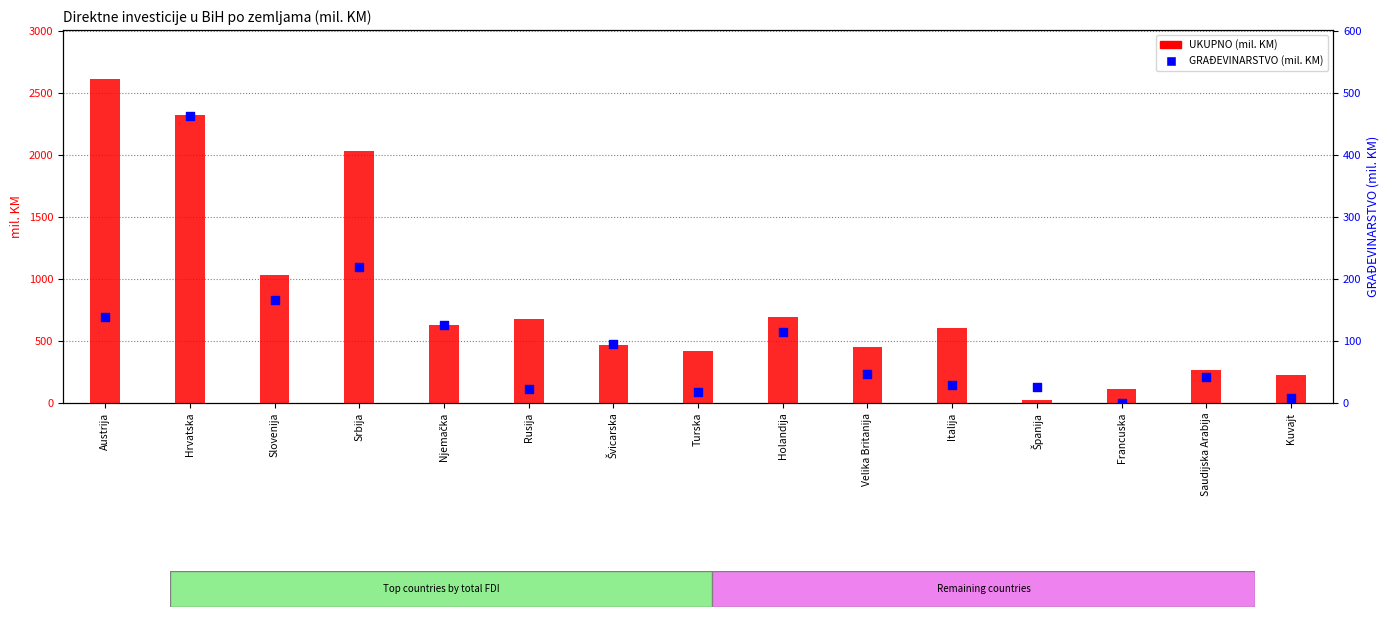

At which category is the sum across all series the highest?

Hrvatska